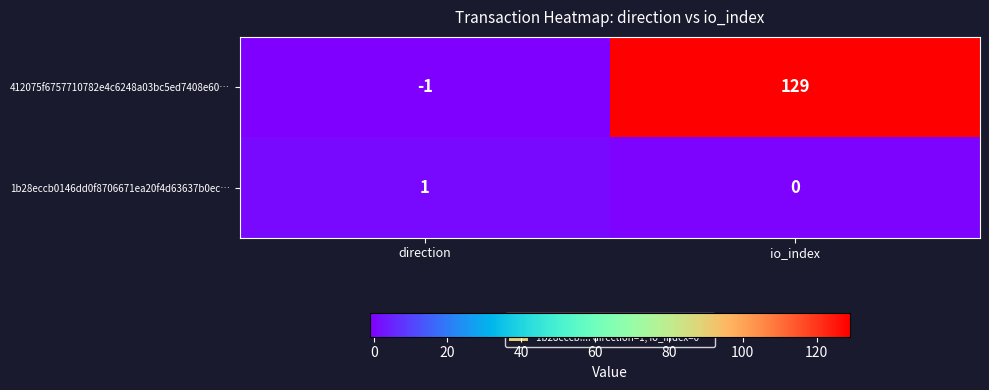

At which category does the chart reach its minimum across all series?

direction